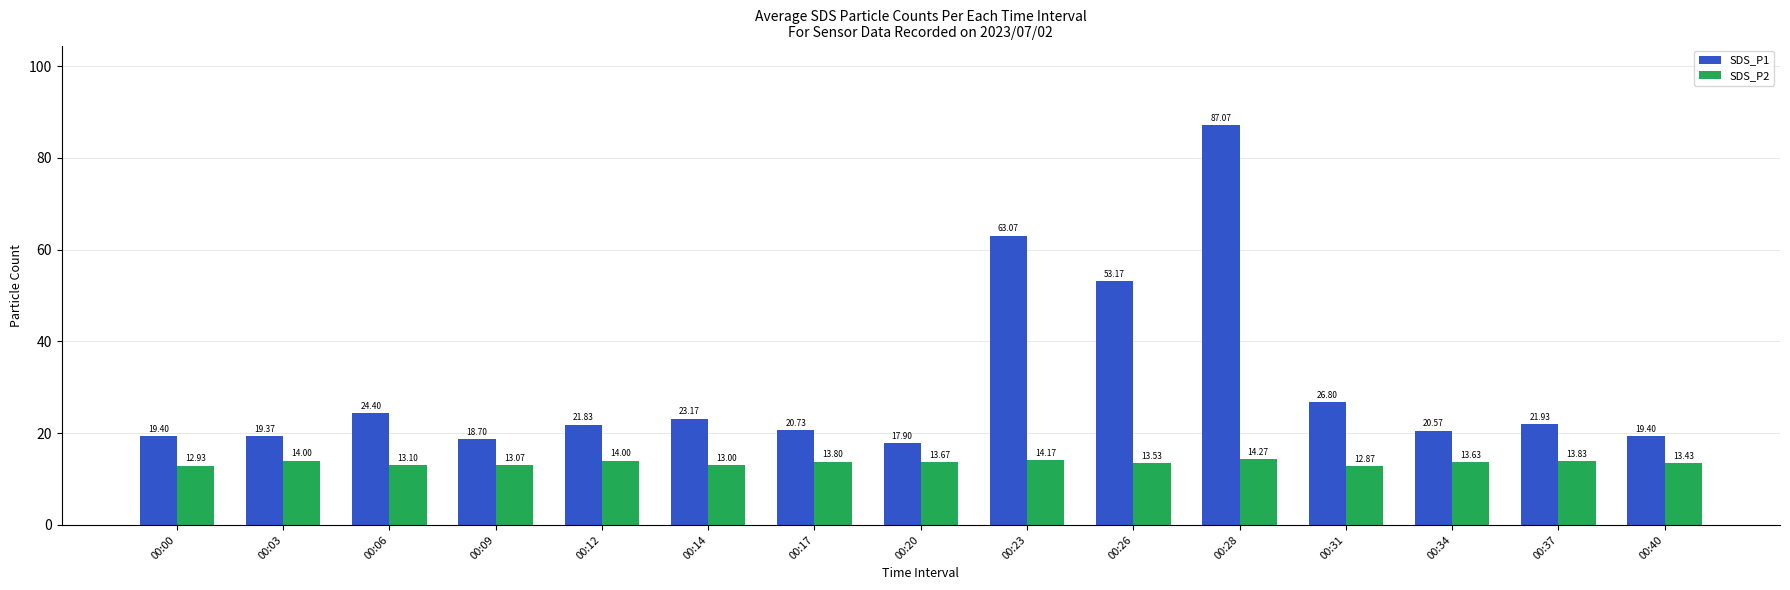

What is the value of the SDS_P2 bar at the 7th from the left?

13.8